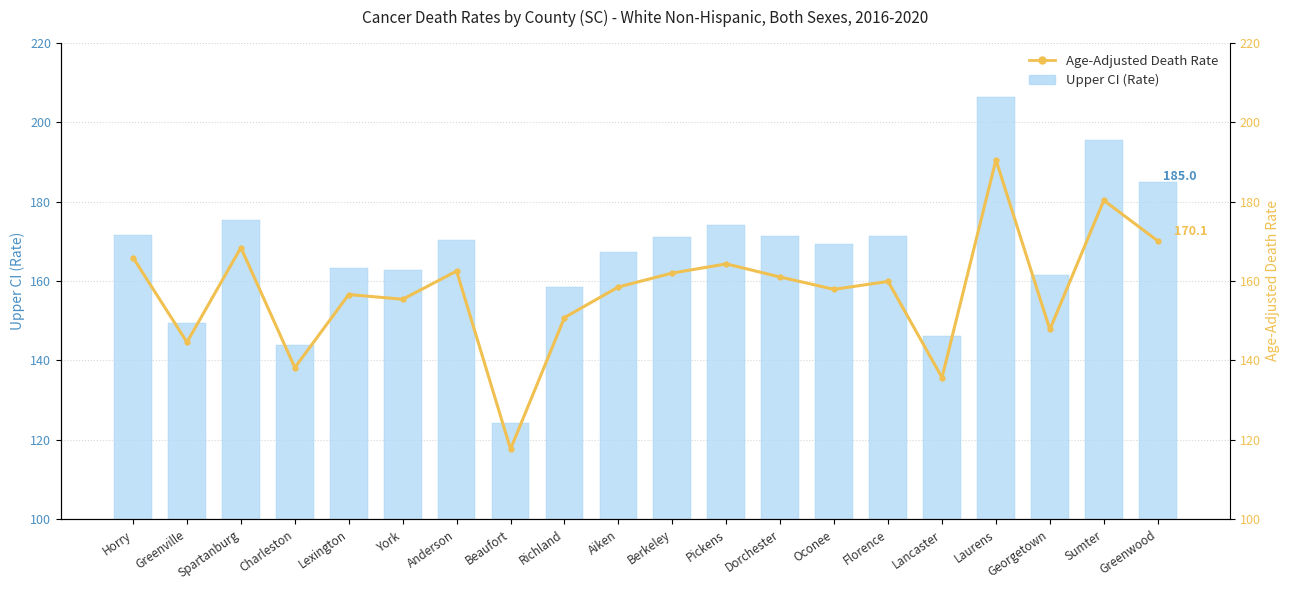

Which has a higher value, York or Richland?

York